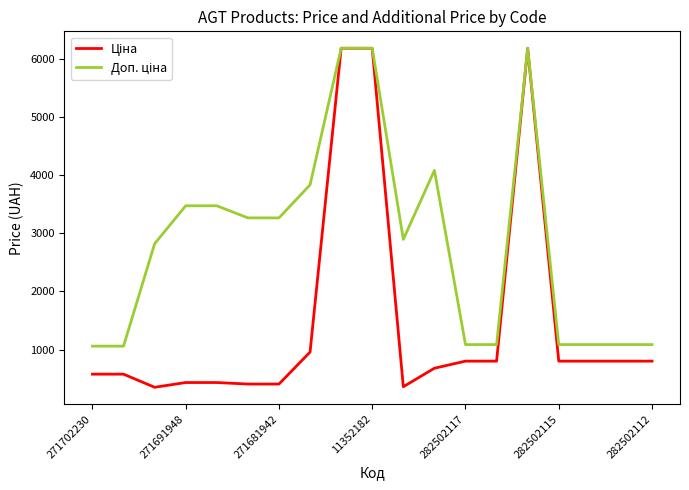

What is the maximum value shown in the chart?

6182.6